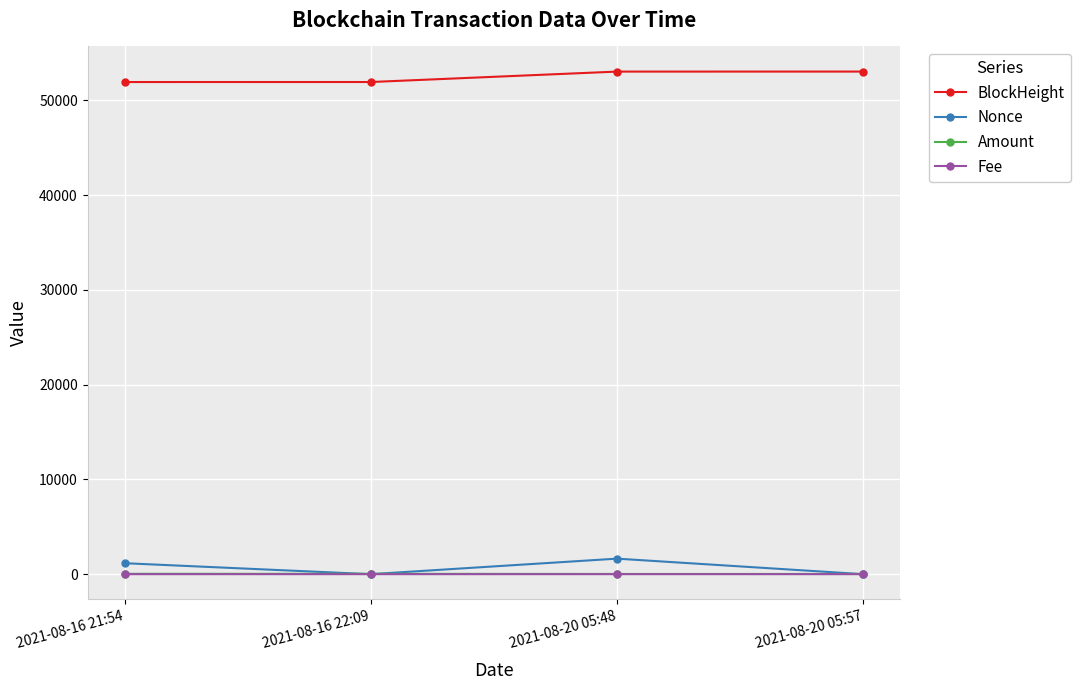

True or false: BlockHeight has more than 2 points higher than both neighbors.

False